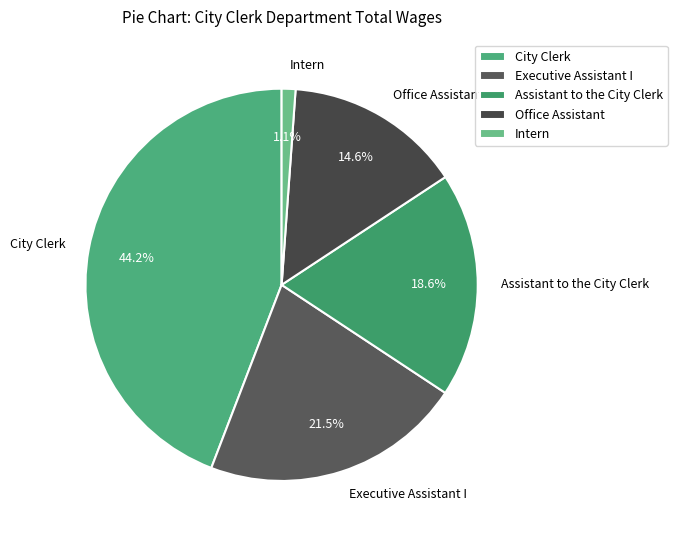

Count the number of slices in the pie.

5